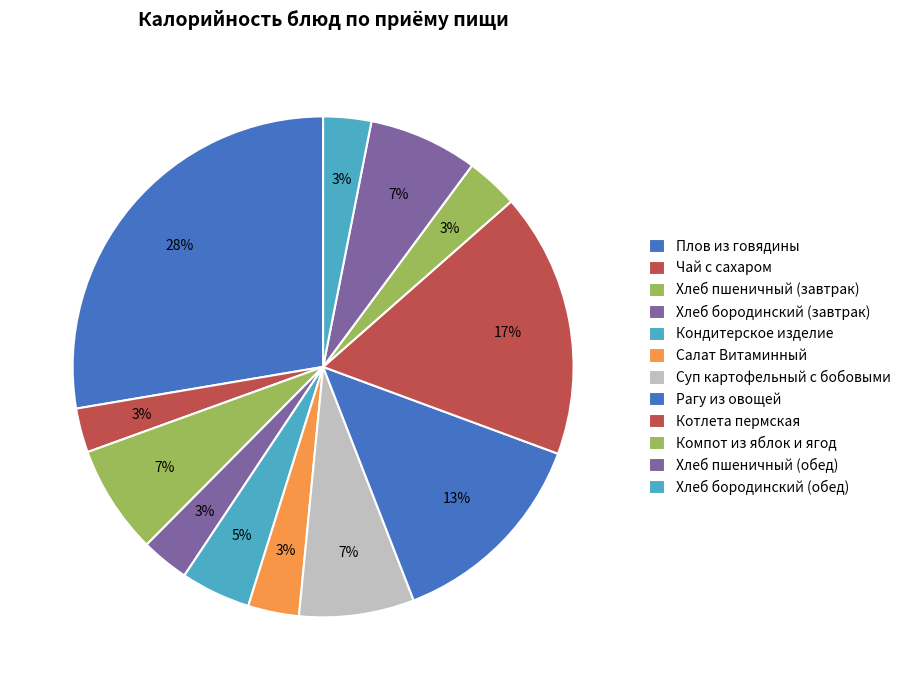

How many segments does this pie chart have?

12